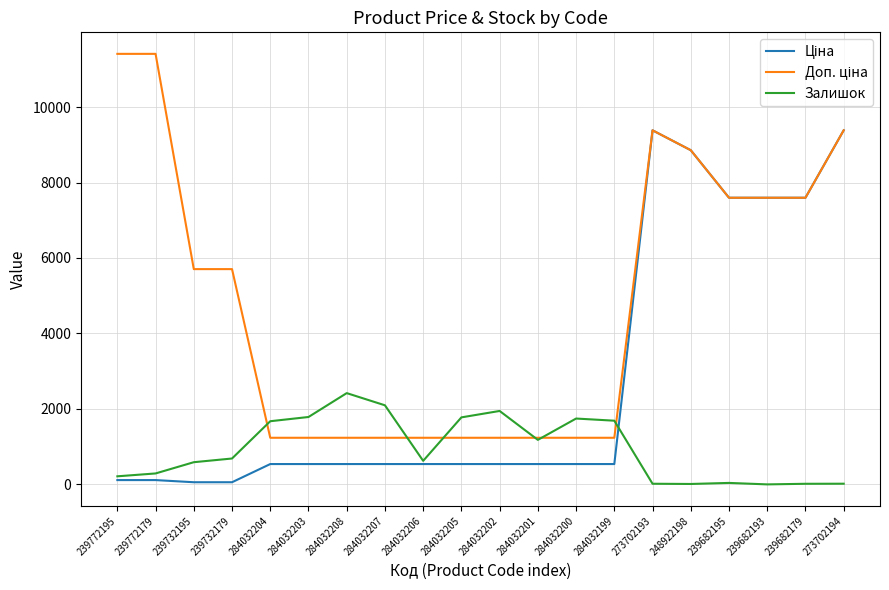

What is the greatest value displayed?

11410.0